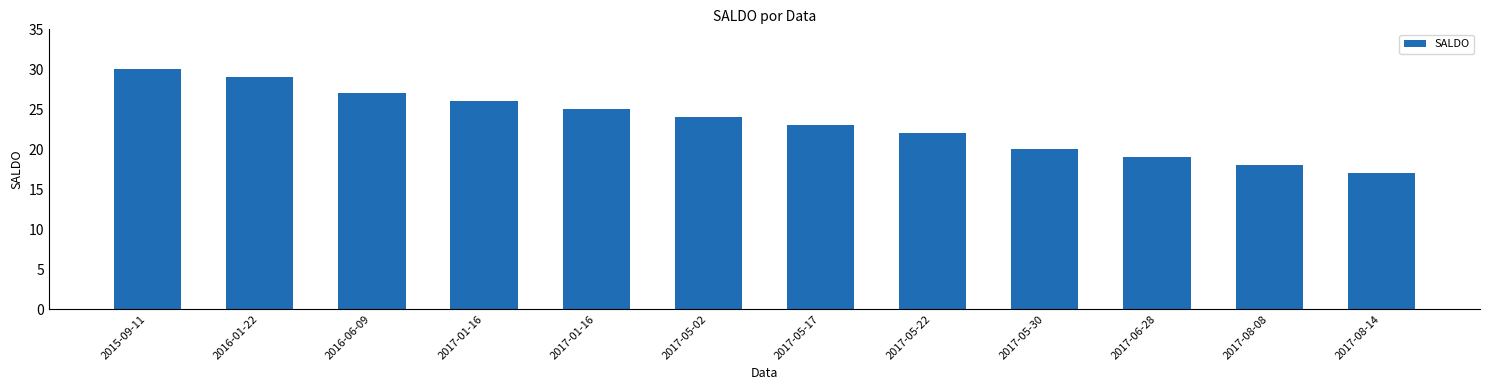

How many distinct data groups are displayed?

1